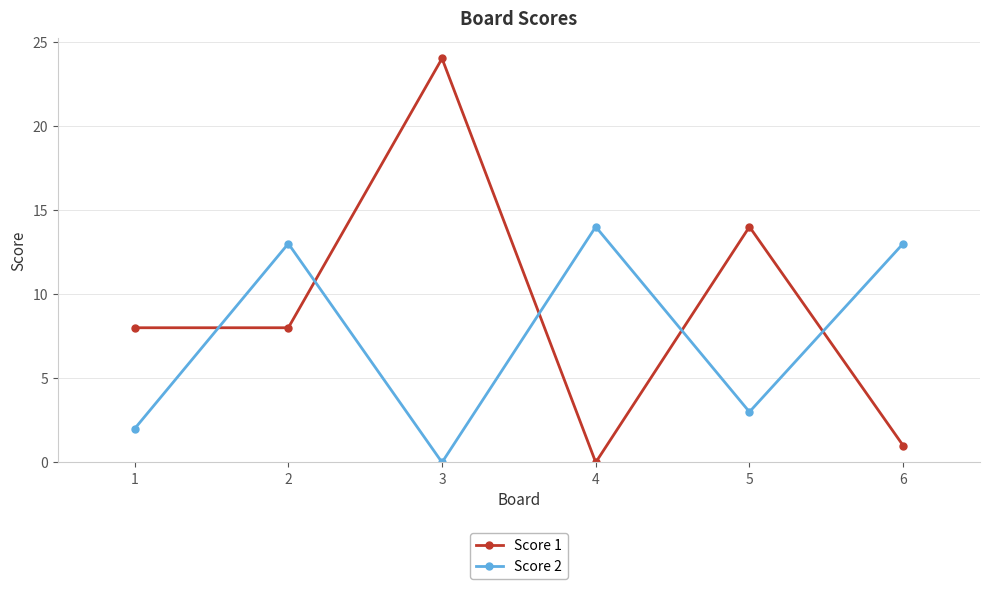

What is the total value across all series at 2?

21